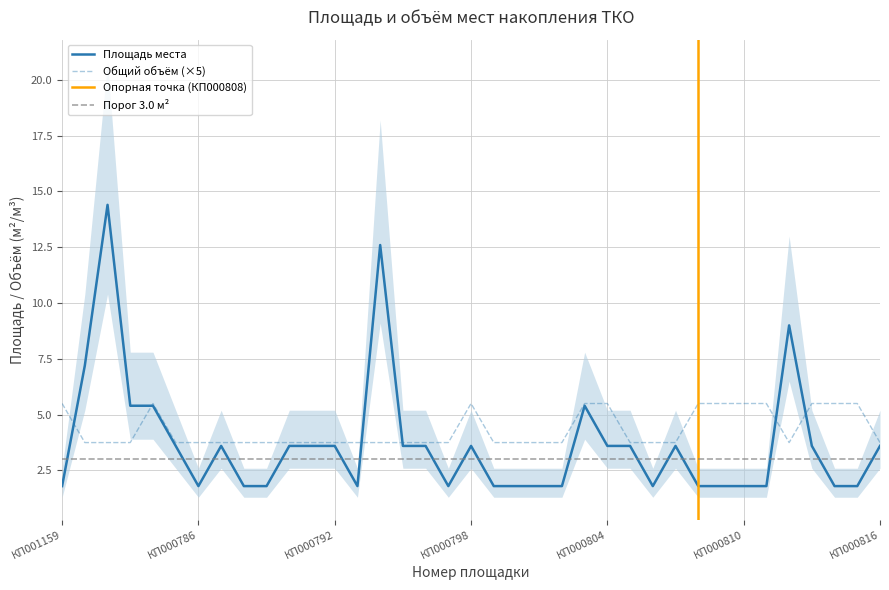

At which label is Площадь места closest to 8?

КП000781